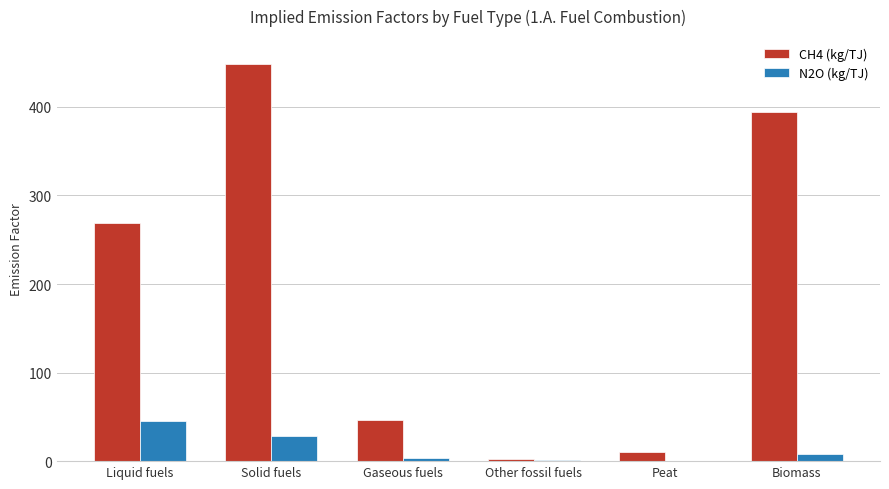

Where is N2O (kg/TJ) nearest to the value 22?

Solid fuels